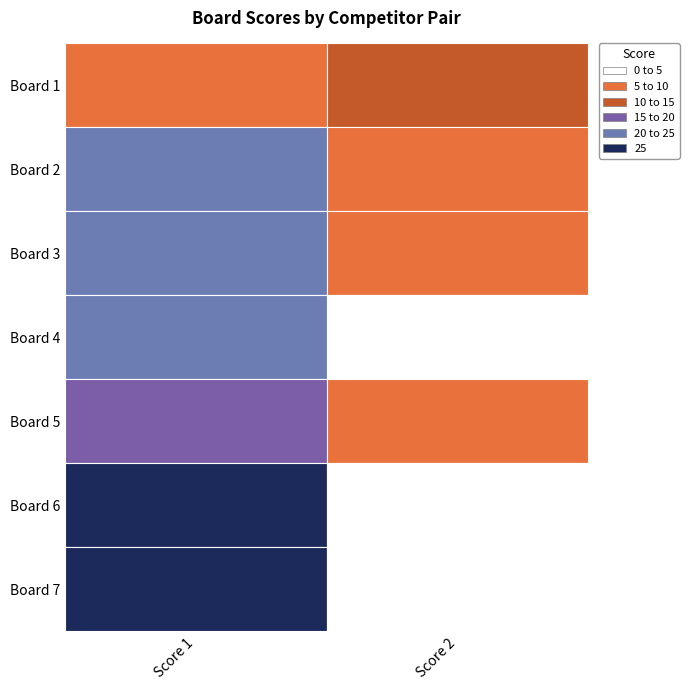

At which category is the sum across all series the highest?

1